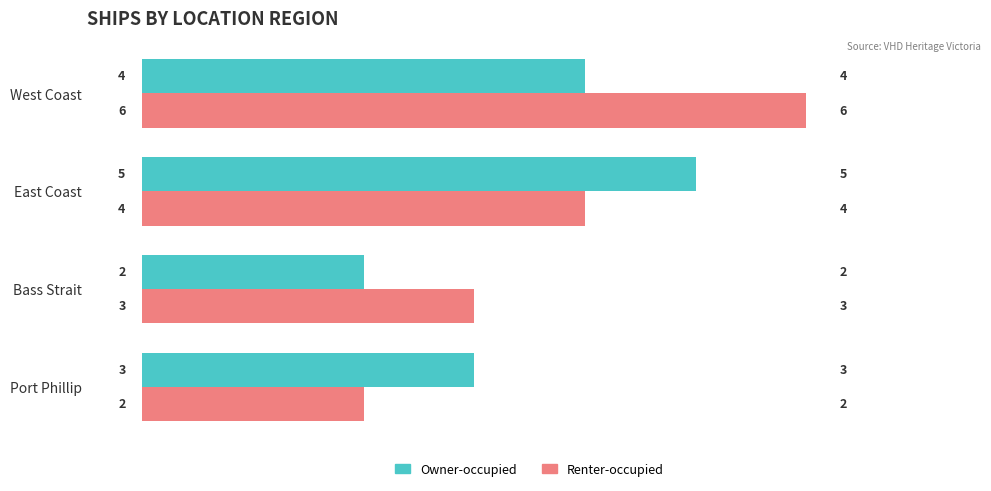

How many Renter-occupied values are between 3 and 6?

3